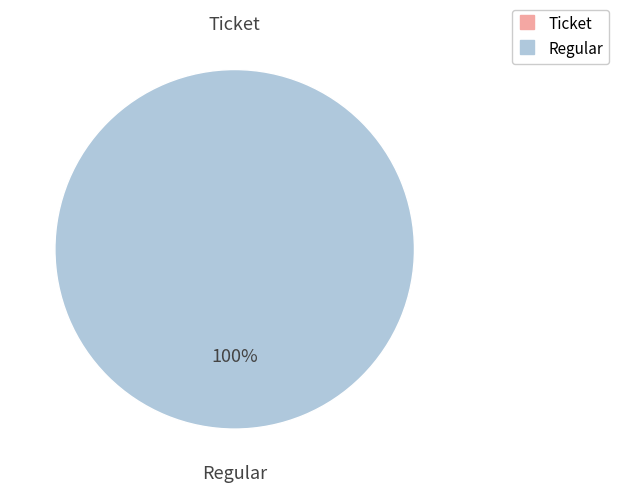

To the nearest percent, what is the average slice percentage?

50%